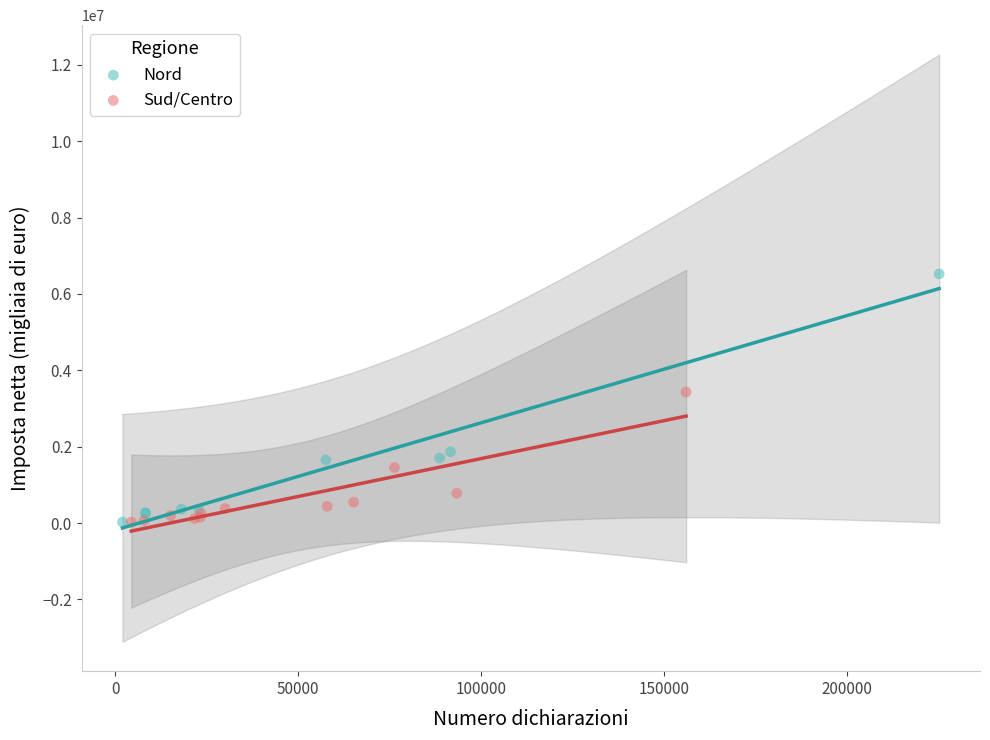

Which series contains the highest Y value?

Nord